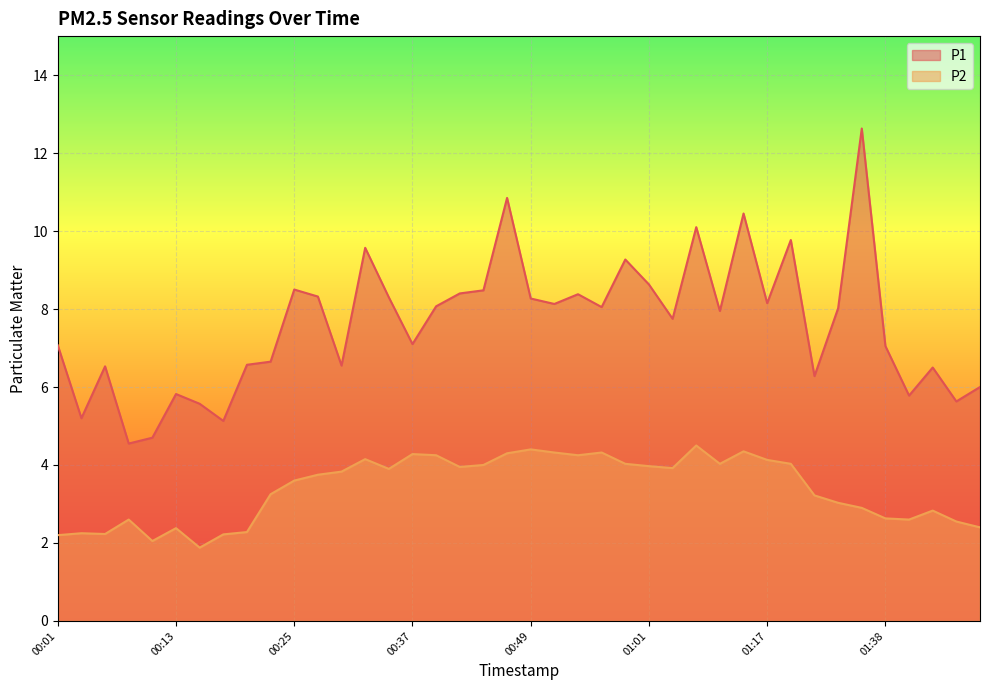

How many interior local peaks does the P1 series have?

12